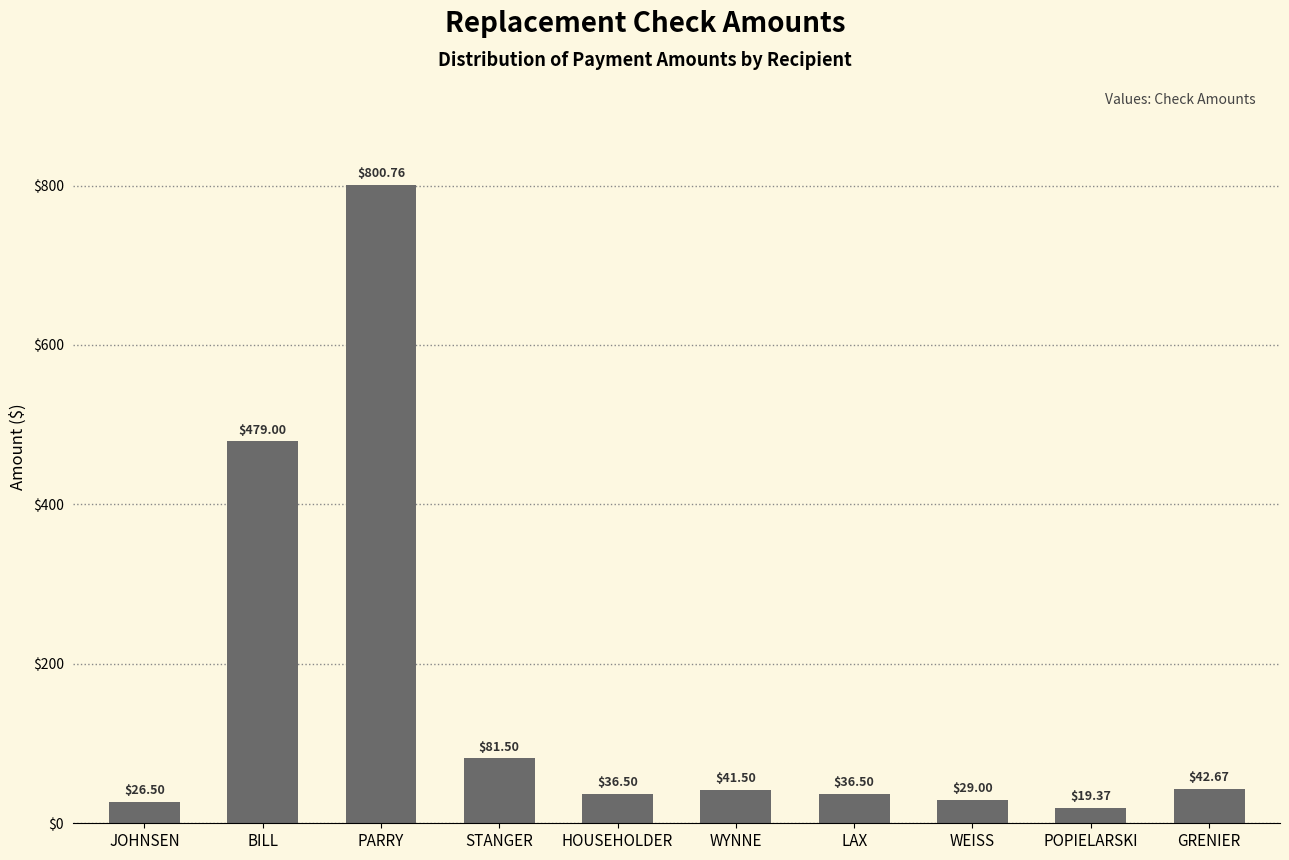

What position from the left is LAX?

7